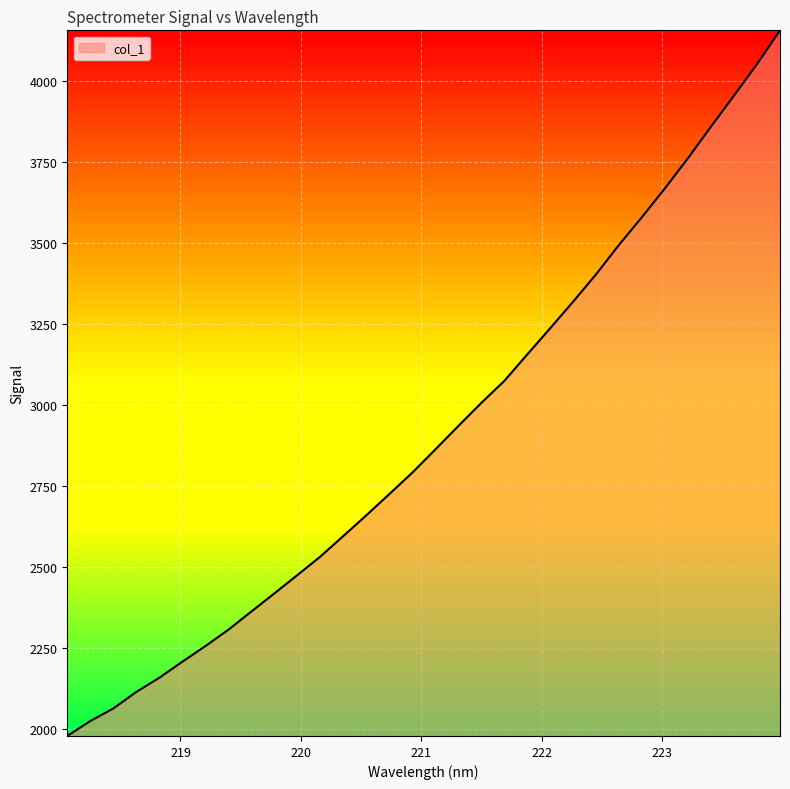

What is the maximum value shown in the chart?

4156.7